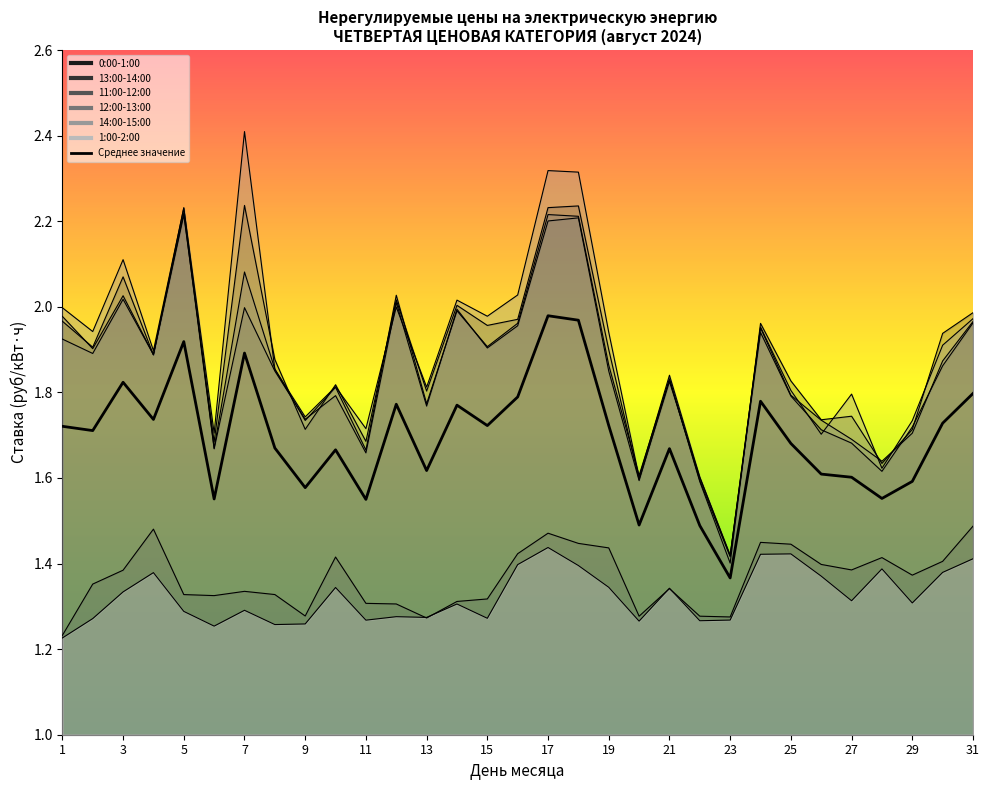

Where is 0:00-1:00 nearest to the value 1?

1